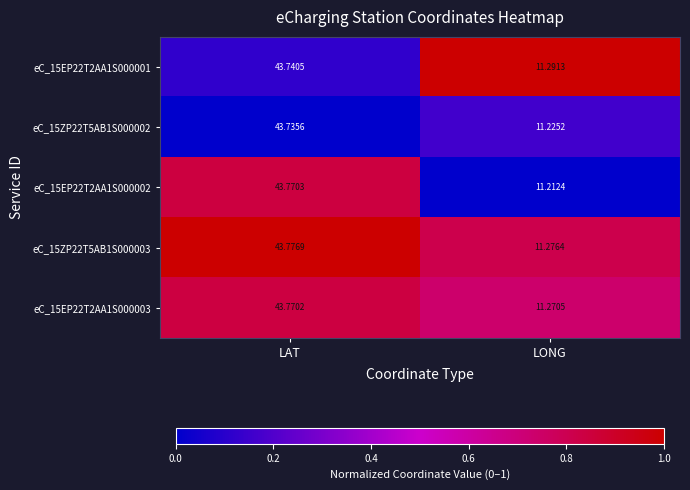

Rank the categories by eC_15ZP22T5AB1S000002 value from highest to lowest.

LAT, LONG